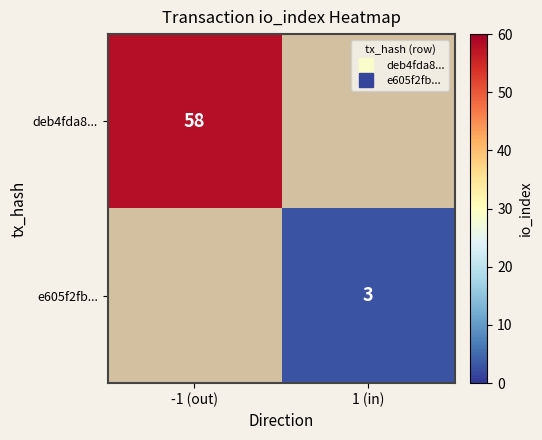

Read the e605f2fb... value at 1 (in).

3.0